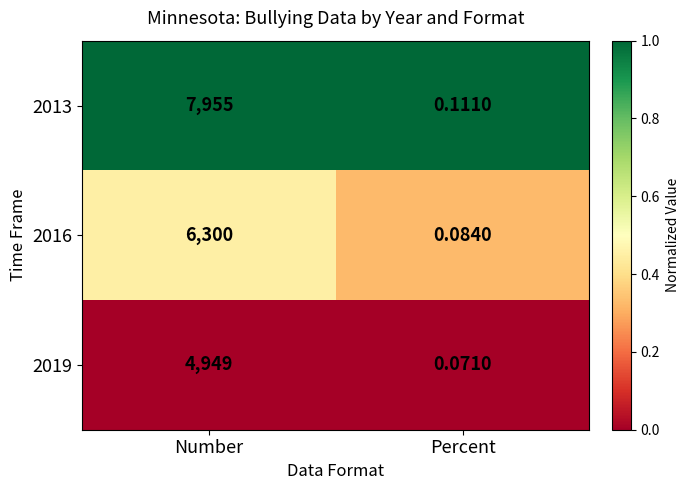

What is the difference between the highest and lowest values at Percent?

0.0